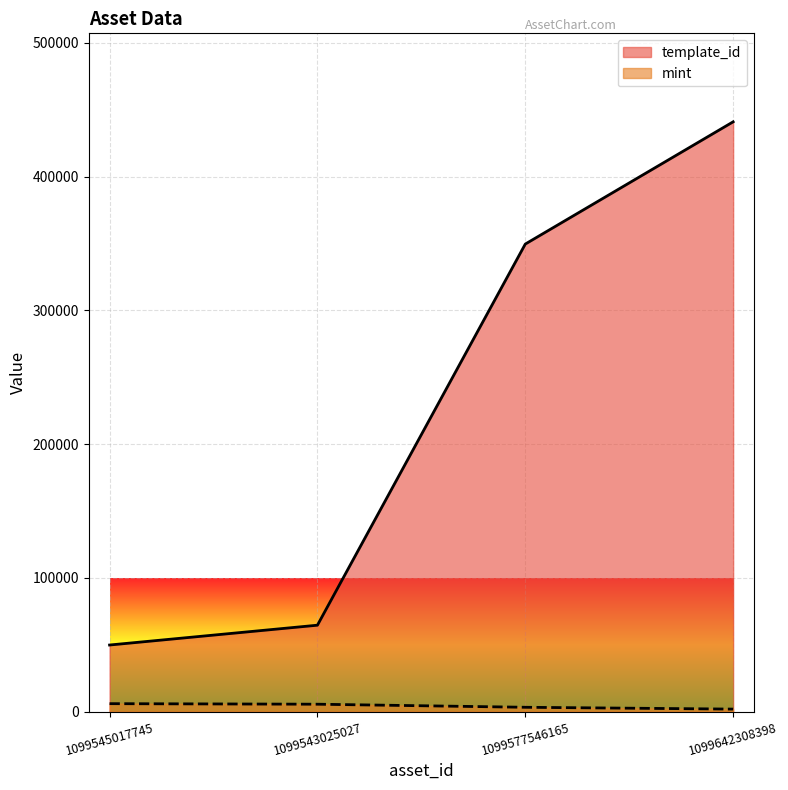

Reading left to right, extract all data points from this chart.

template_id: 1099545017745=49849	1099543025027=64660	1099577546165=349523	1099642308398=440886
mint: 1099545017745=6011	1099543025027=5606	1099577546165=3309	1099642308398=1949